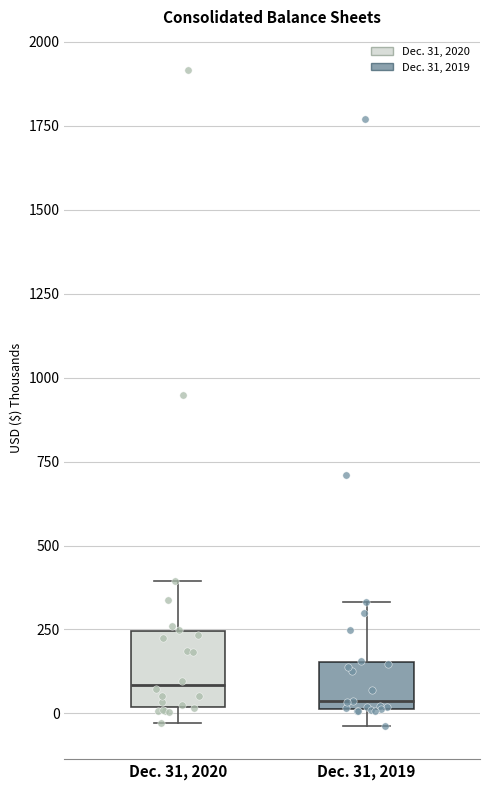

Where does the upper whisker of the box for Dec. 31, 2019 end on the y-axis? The values are not printed on the chart, so give them approximately, as read against the axis.

350